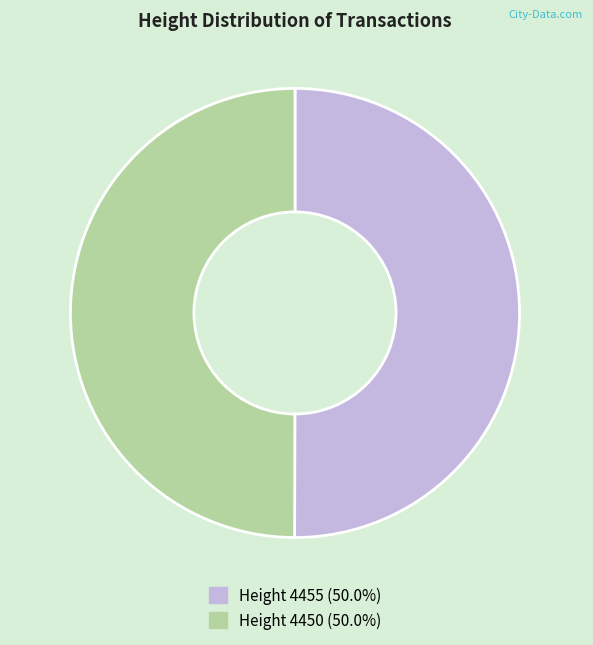

What is the smallest slice in the pie chart?

4450